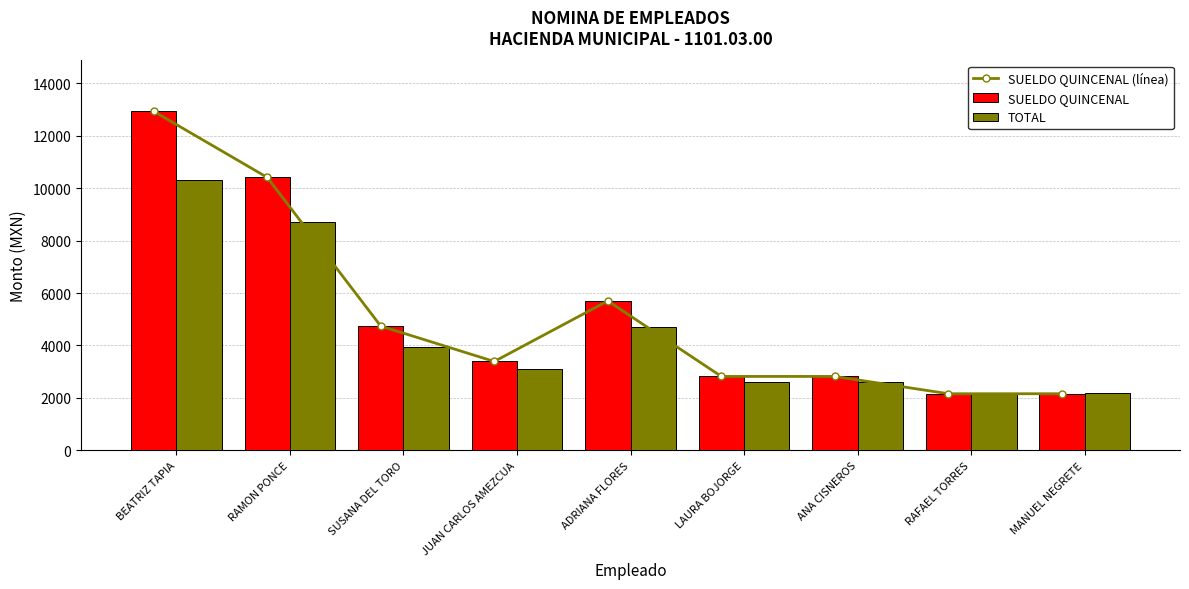

What are all the series names shown in the legend?

SUELDO QUINCENAL (línea), SUELDO QUINCENAL, TOTAL